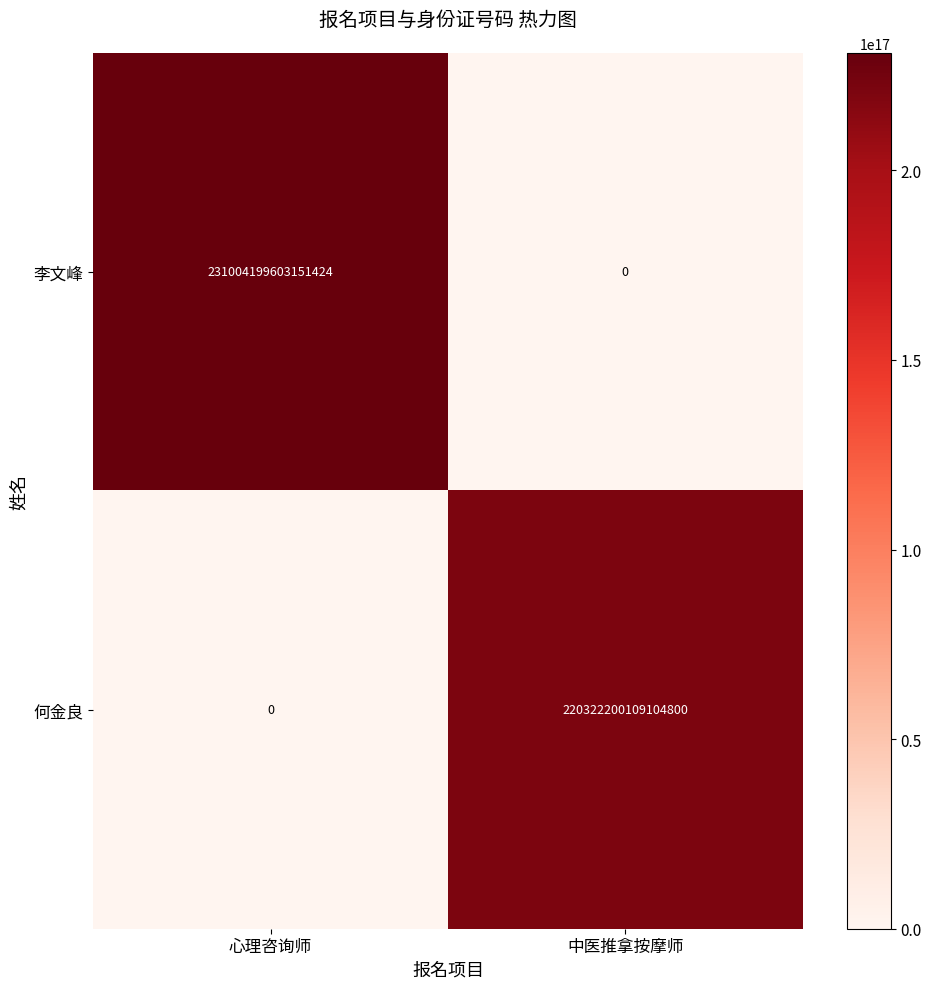

Is it true that 何金良 equals 370598553585061248 at 中医推拿按摩师?

False